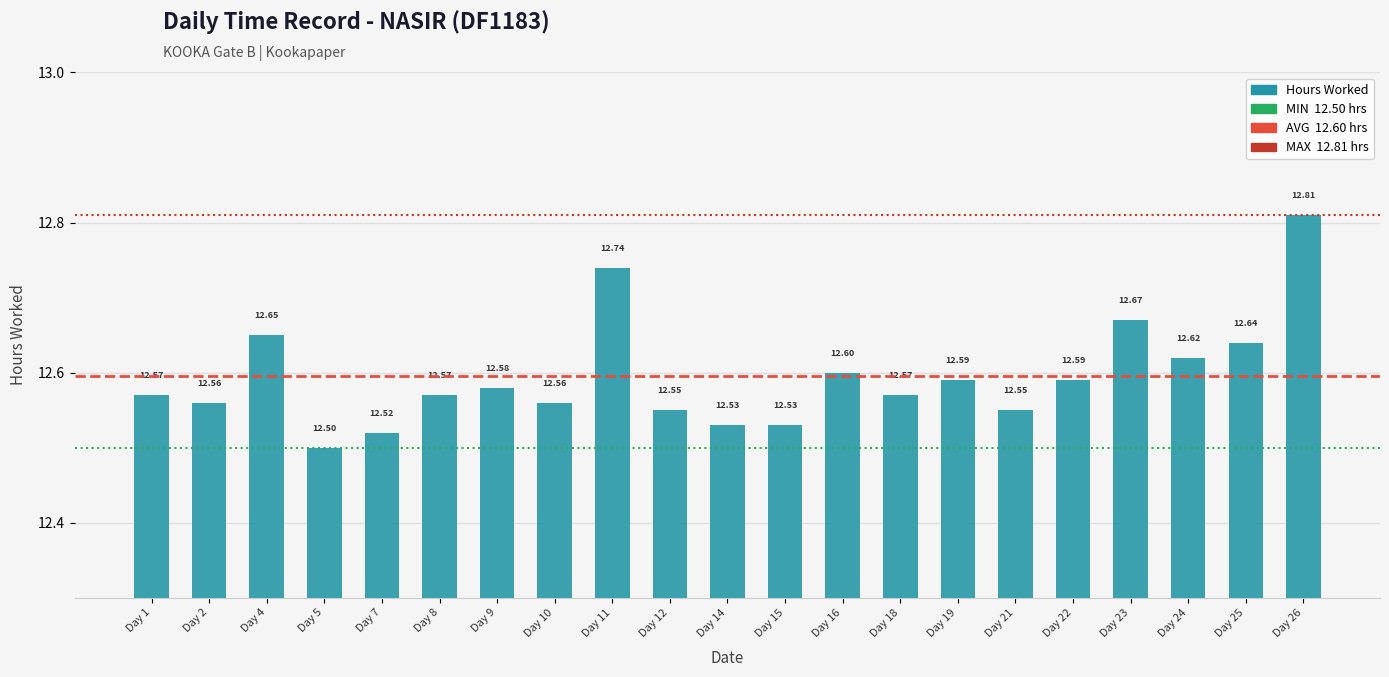

Which category has the highest value across all series?

Day 26